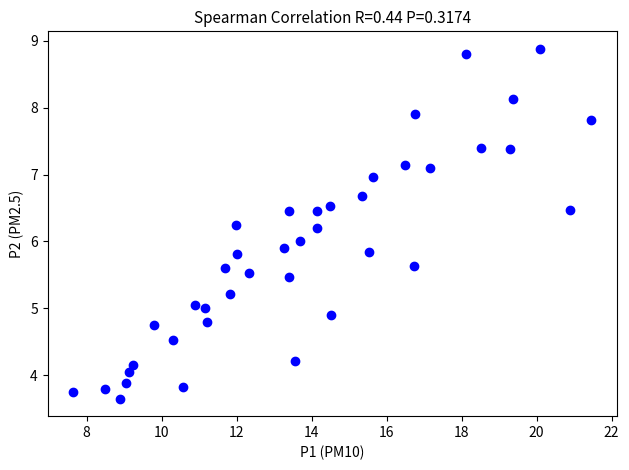

What is the range of X values (max minus min)?

13.8